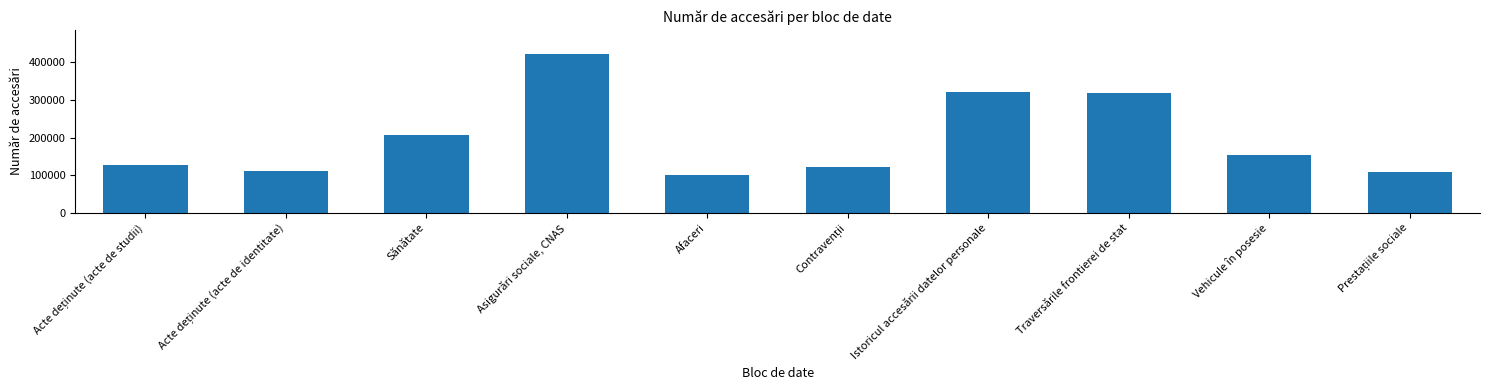

What is the approximate value at Afaceri?

100000